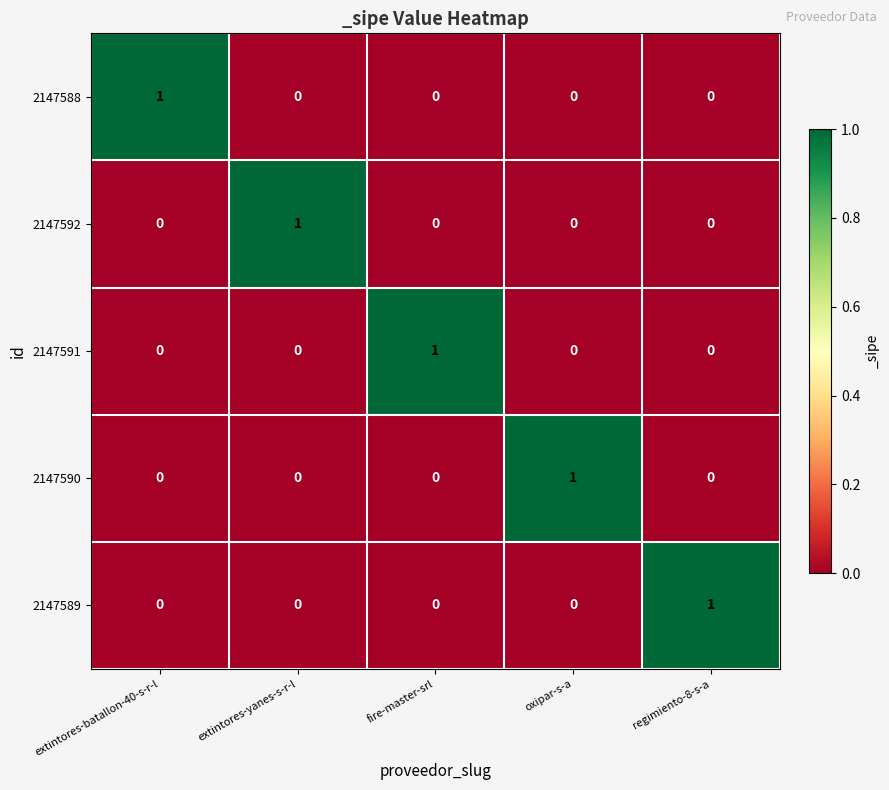

The value of 2147591 at extintores-yanes-s-r-l is 0. True or false?

True